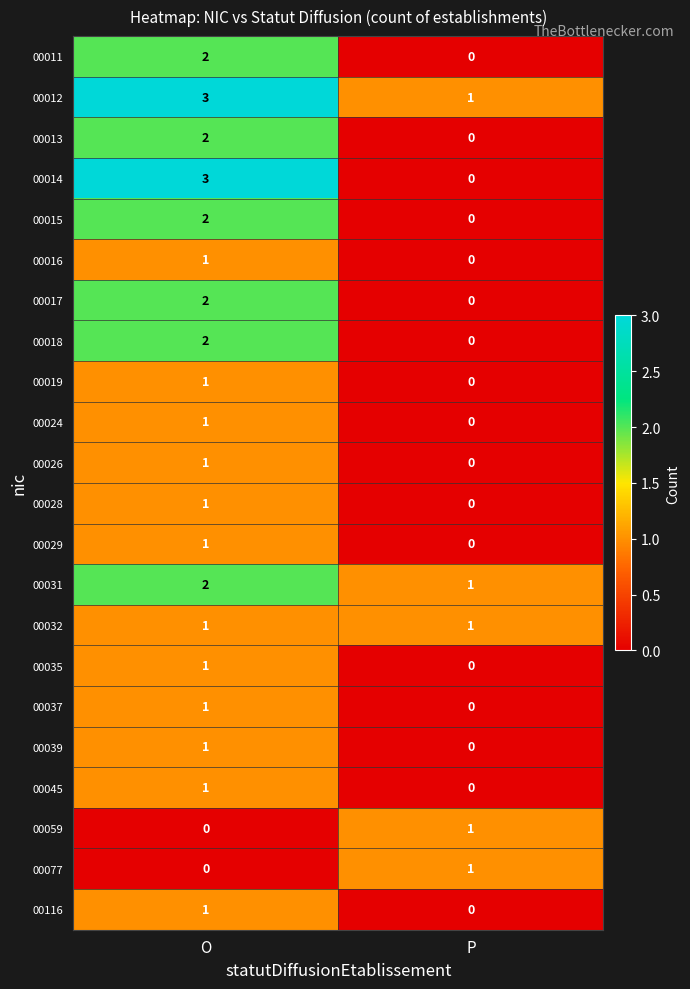

List the labels in order of 00059 value, smallest first.

O, P